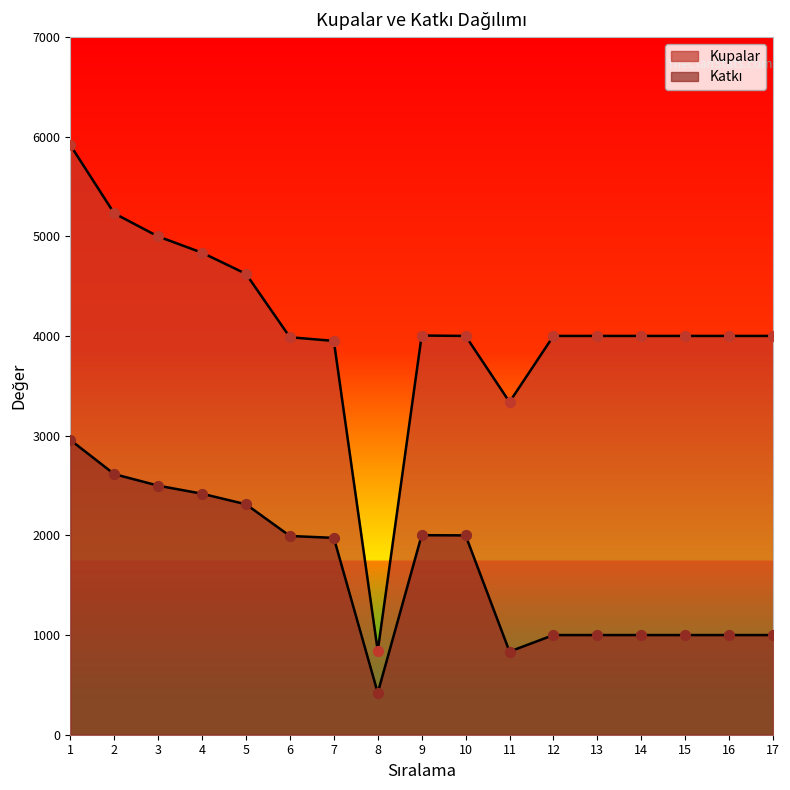

What are all the series names shown in the legend?

Katkı, Kupalar